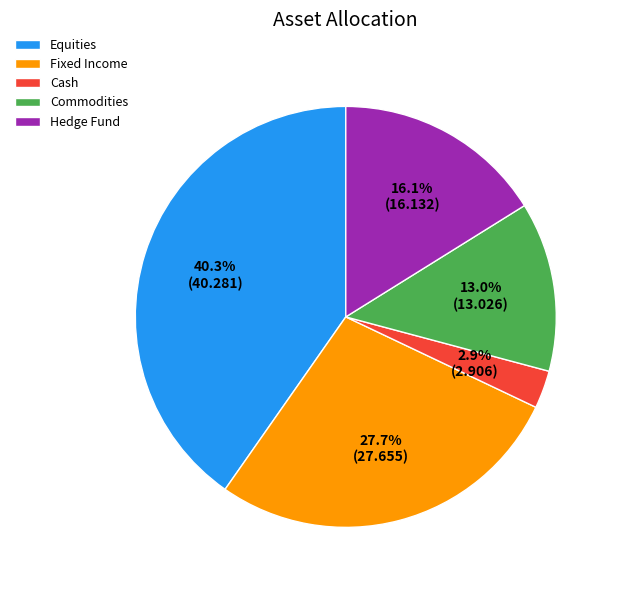

To the nearest percent, what is the combined percentage of Cash and Commodities?

16%